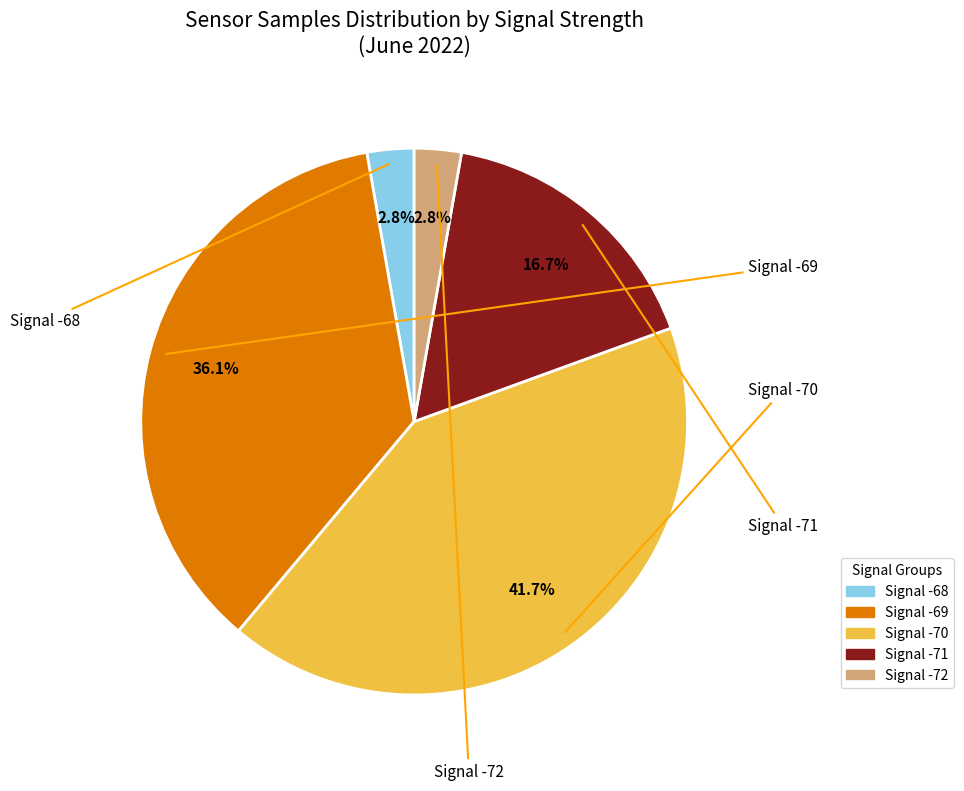

Is there a majority slice in this chart?

No